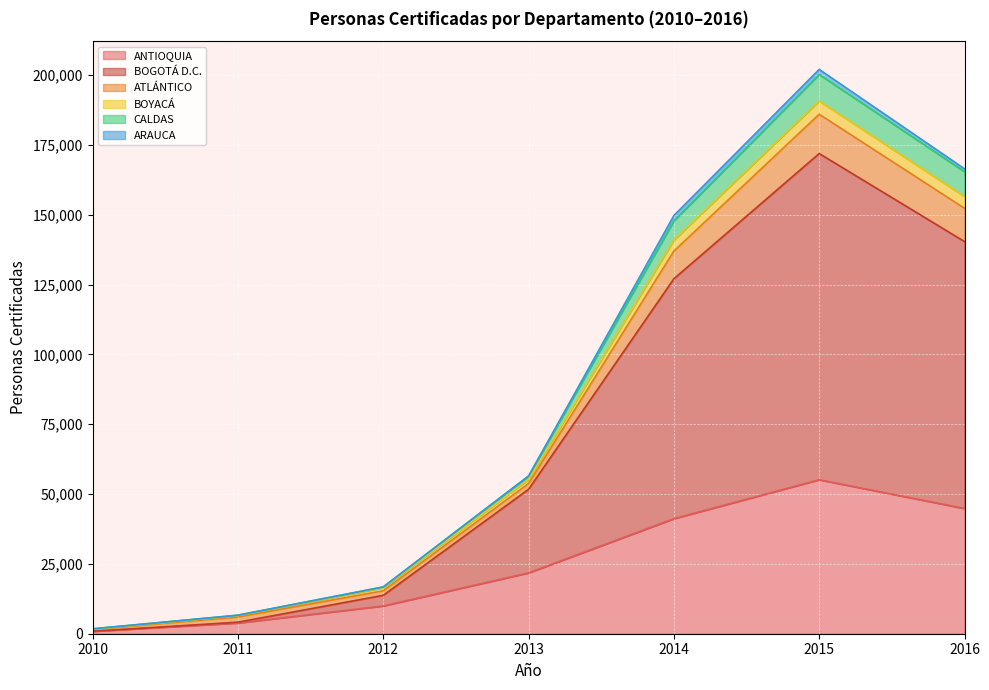

What is the value of the BOYACÁ point at the 6th from the left?

190769